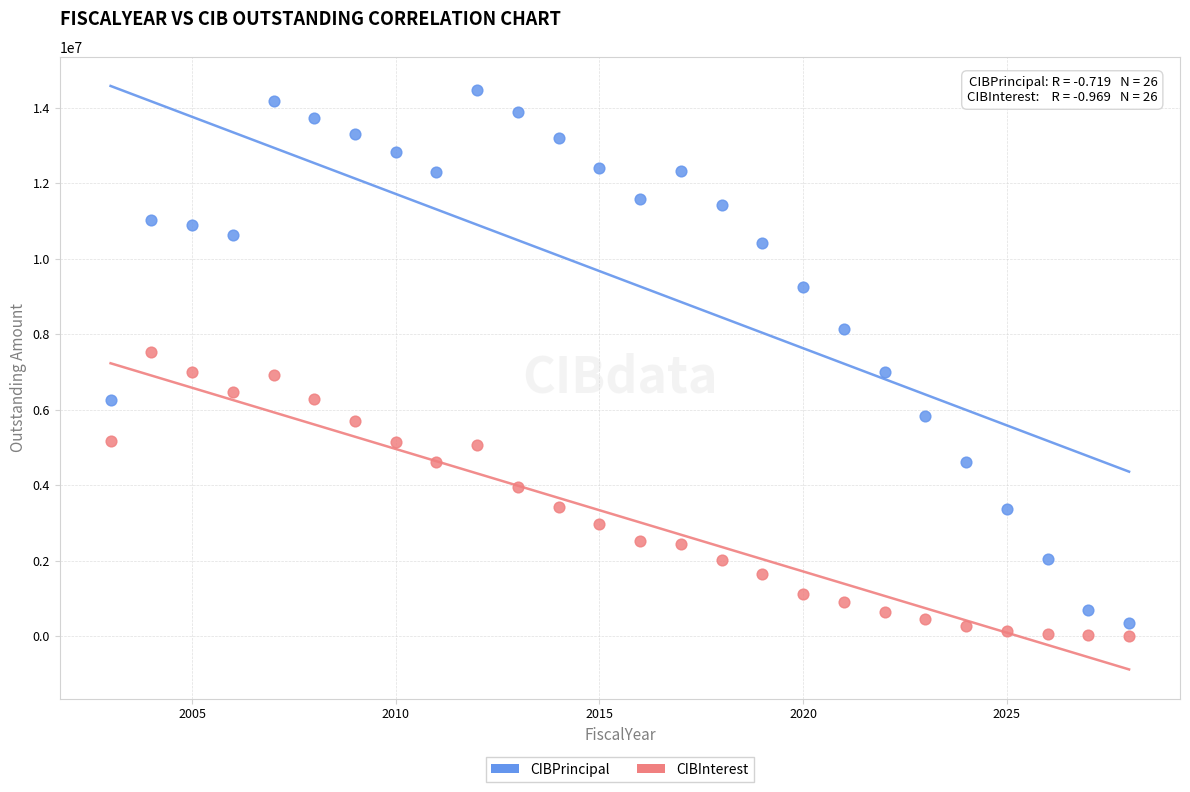

Across all data points, what is the range of Y values (max minus min)?

14470275.0